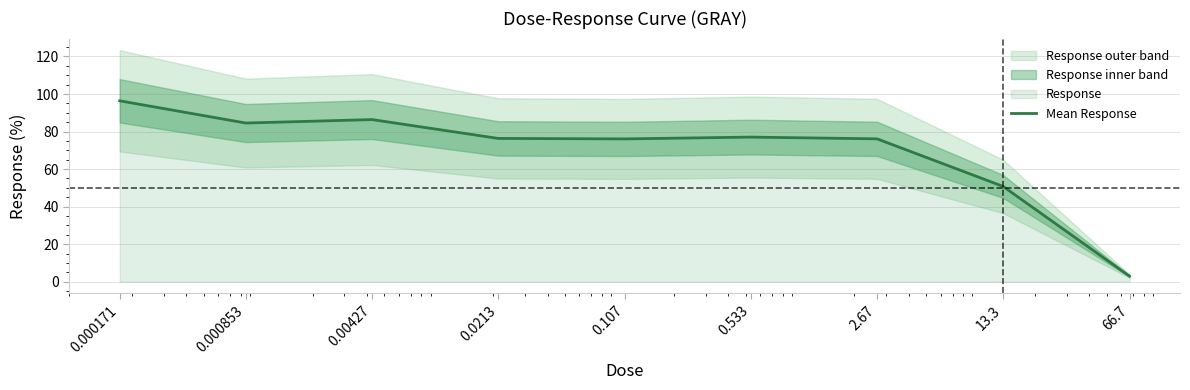

How many values are below 76?

2